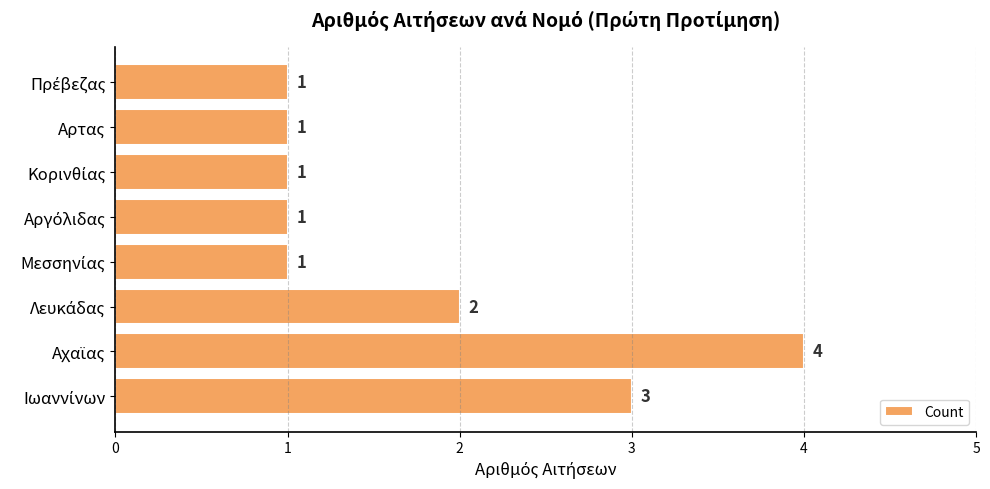

Is it true that the value at Αρτας is 2?

False